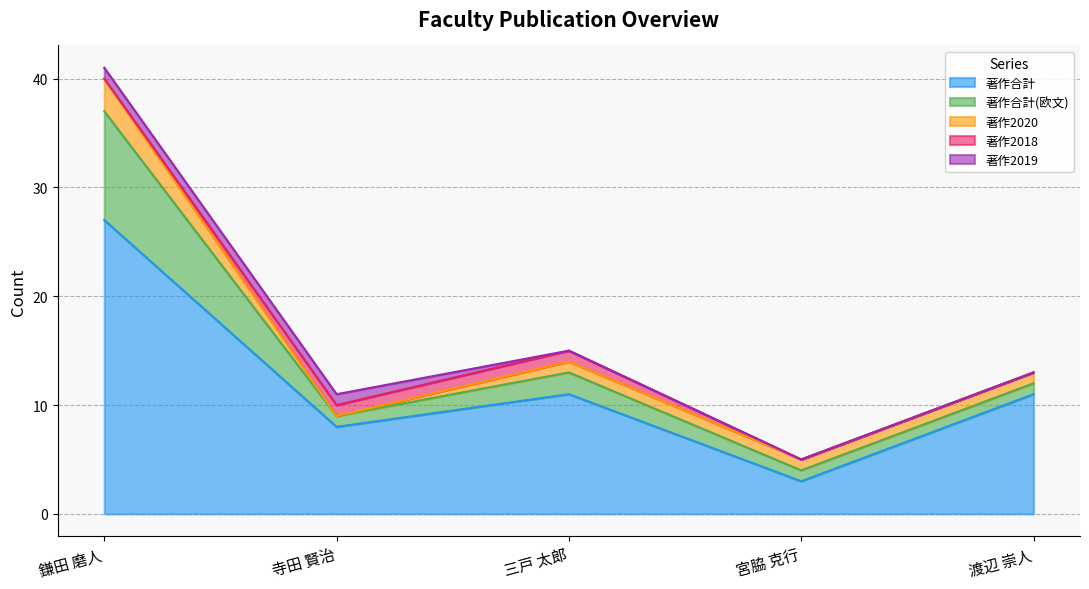

How many values in the 著作合計 series exceed 11?

1